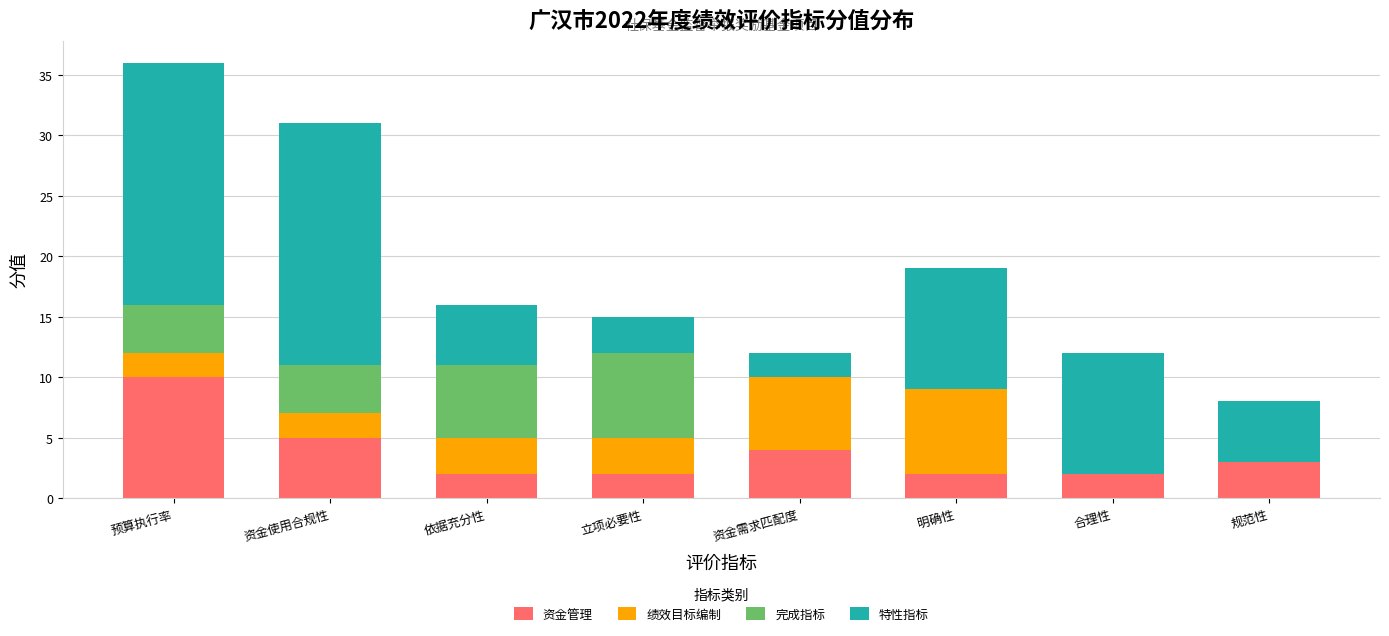

What is the sum of the 资金管理 values at 资金需求匹配度 and 规范性?

7